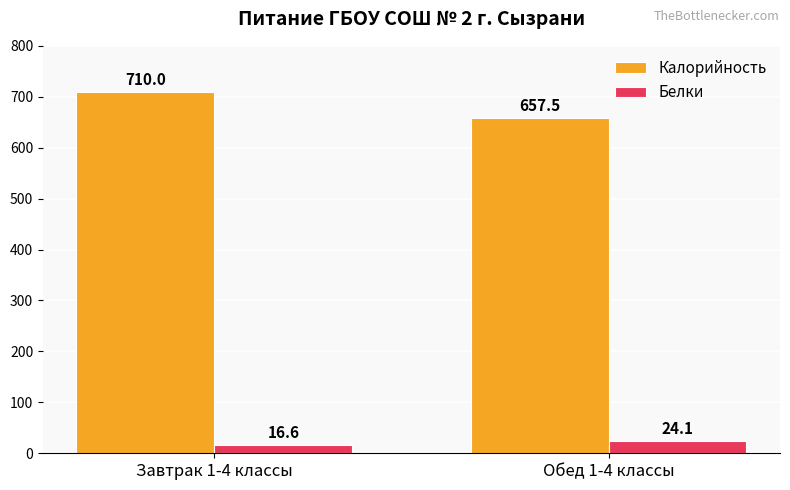

Reading left to right, what are all the values shown in this chart?

Калорийность: 710.0	657.5
Белки: 16.6	24.1